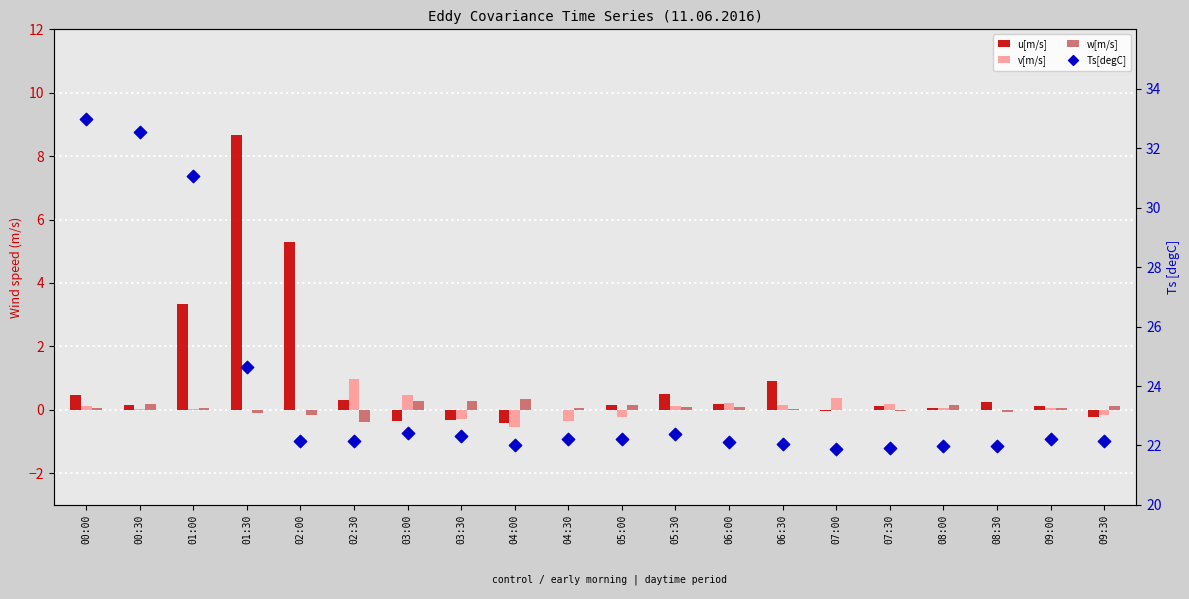

Which series reaches the maximum Y coordinate?

Ts[degC]